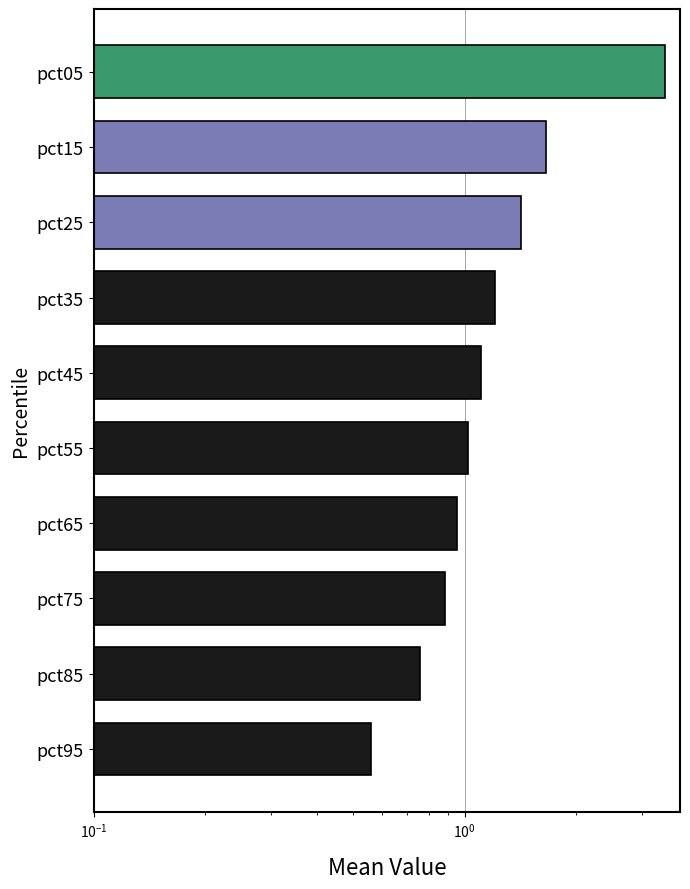

True or false: the data shows 1.4 at pct55.

False